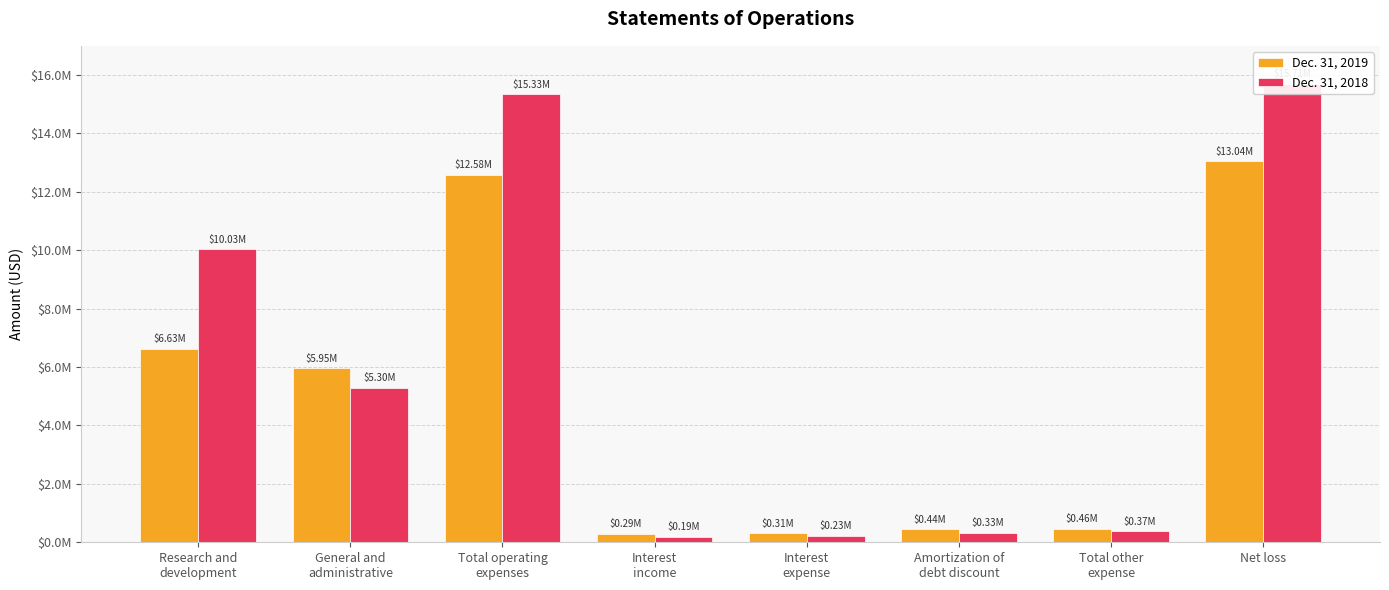

List the series in order of their peak value, highest first.

Dec. 31, 2018, Dec. 31, 2019